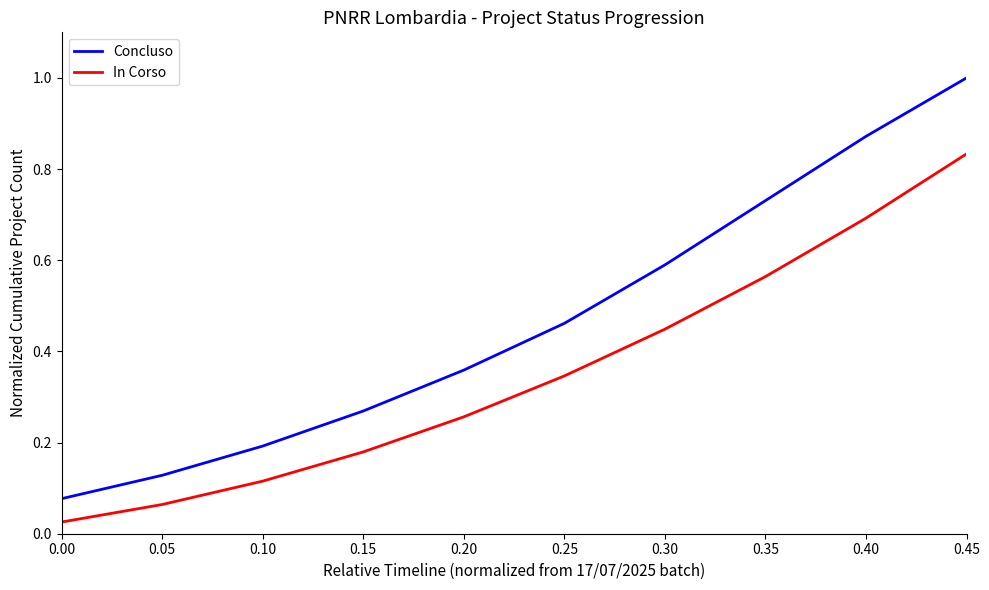

Count the number of categories in the chart.

10